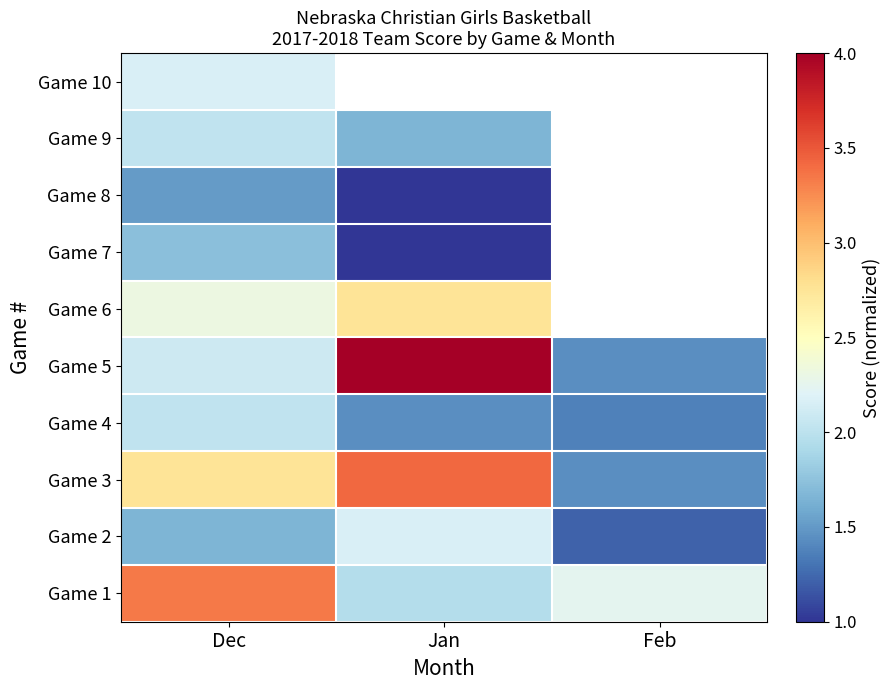

Between Jan and Feb, which is larger?

Feb